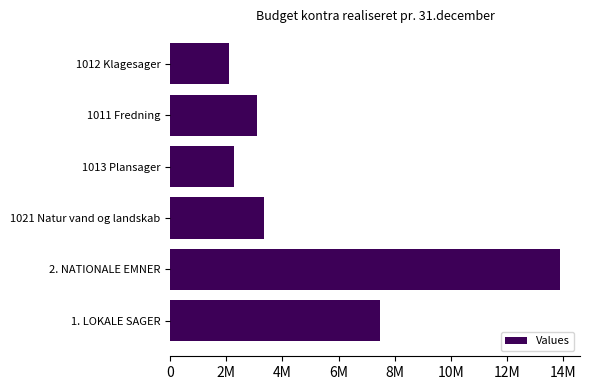

Are the bars grouped side by side (vs. stacked)?

No